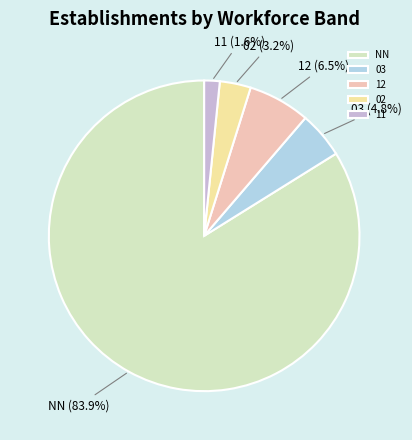

To the nearest percent, what is the difference between the 02 and 12 slice percentages?

3%